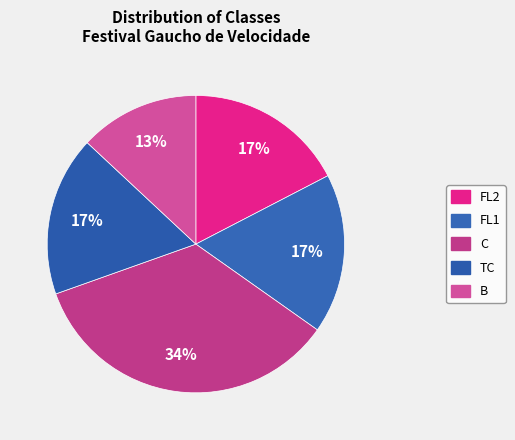

Rank the categories by value from highest to lowest.

C, FL2, FL1, TC, B